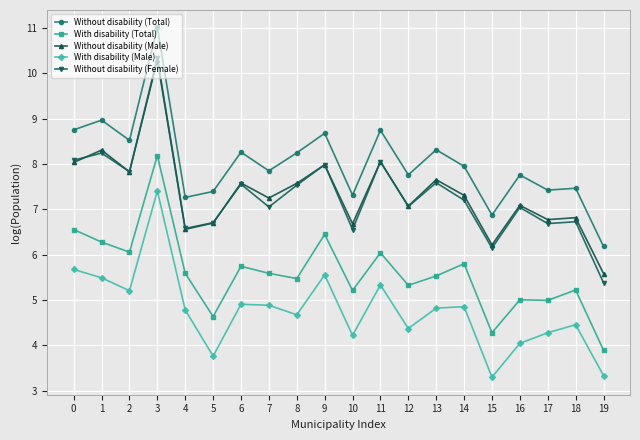

Which series changed the most between 6 and 17?

Without disability (Female)